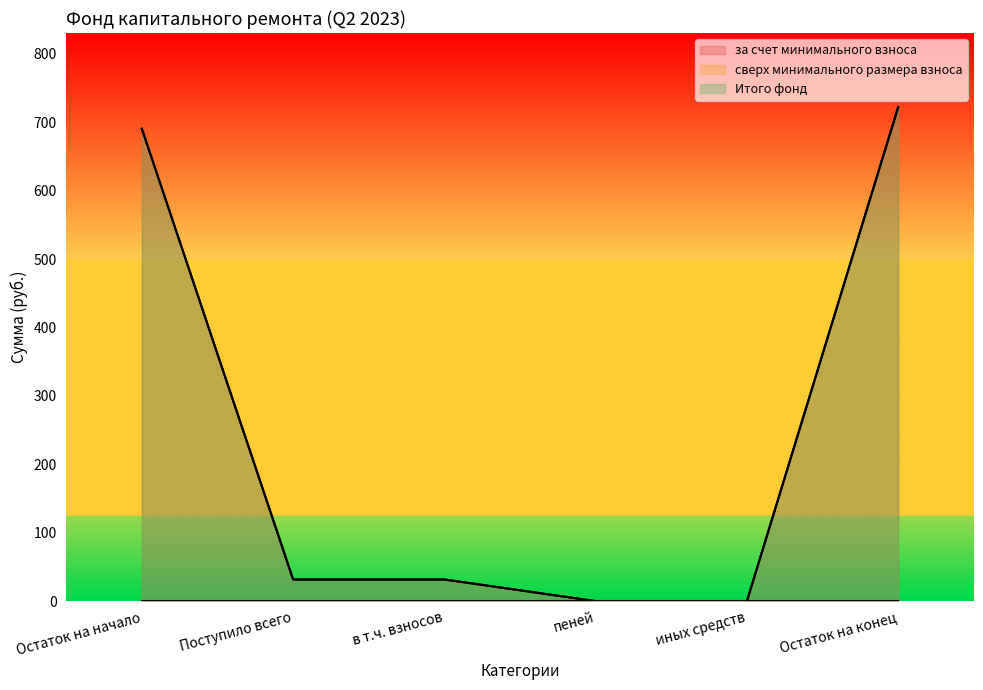

Which category has the highest value across all series?

Остаток на конец